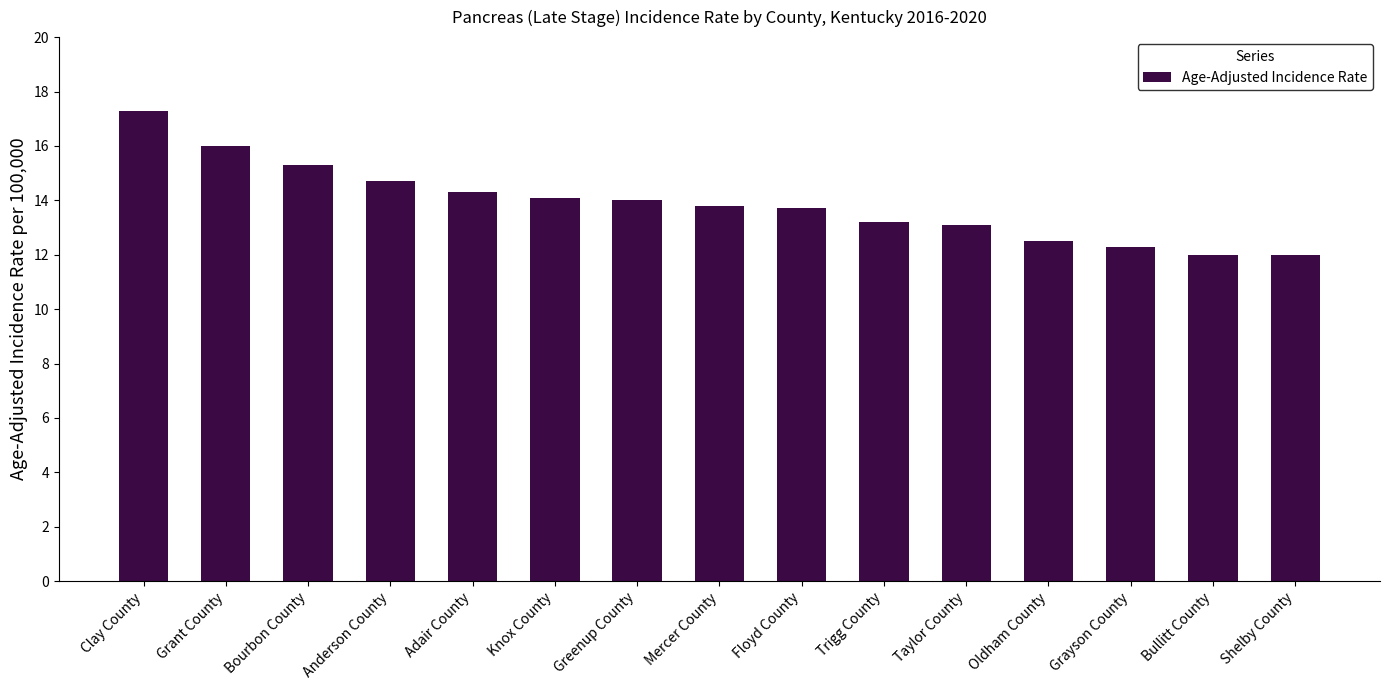

Which has a higher value, Shelby County or Clay County?

Clay County